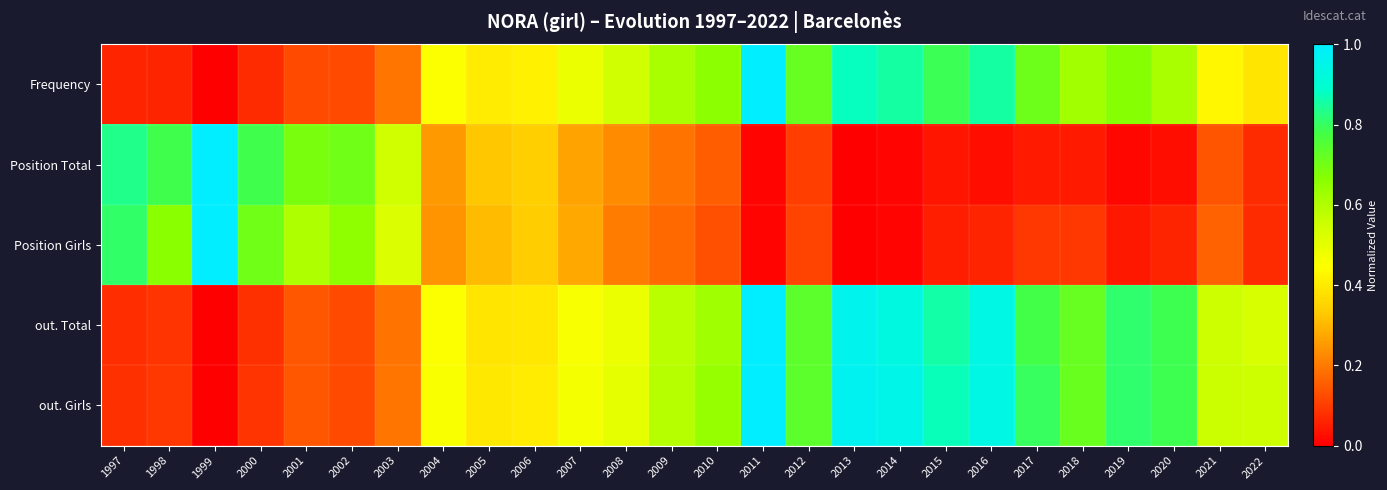

List the series in order of their peak value, highest first.

out. Girls, out. Total, Position Total, Position Girls, Frequency